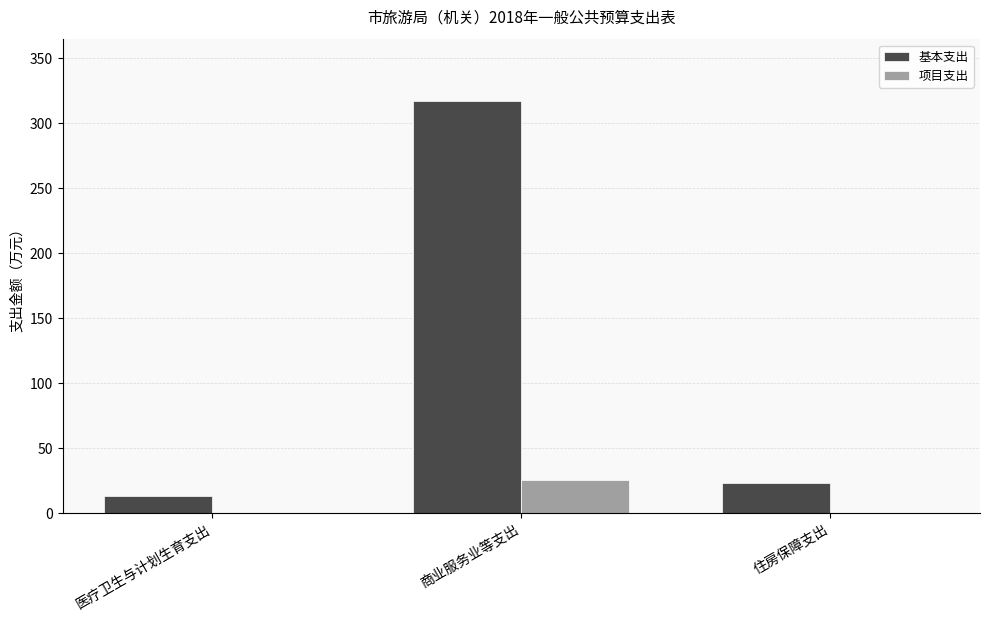

At which category does the chart reach its peak across all series?

商业服务业等支出